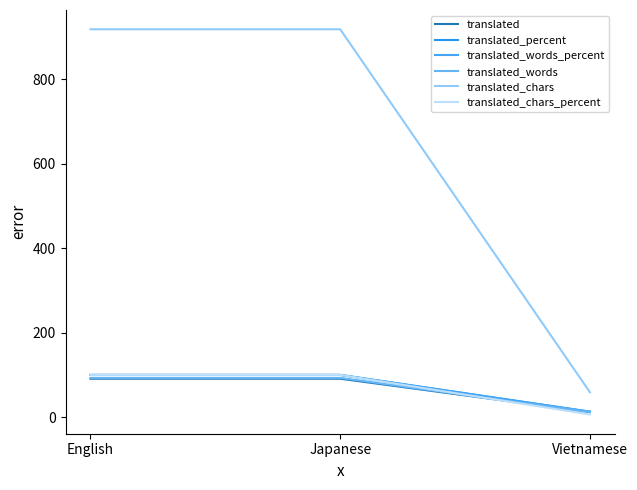

Is the value of translated_percent at English greater than the value of translated_words at English?

Yes